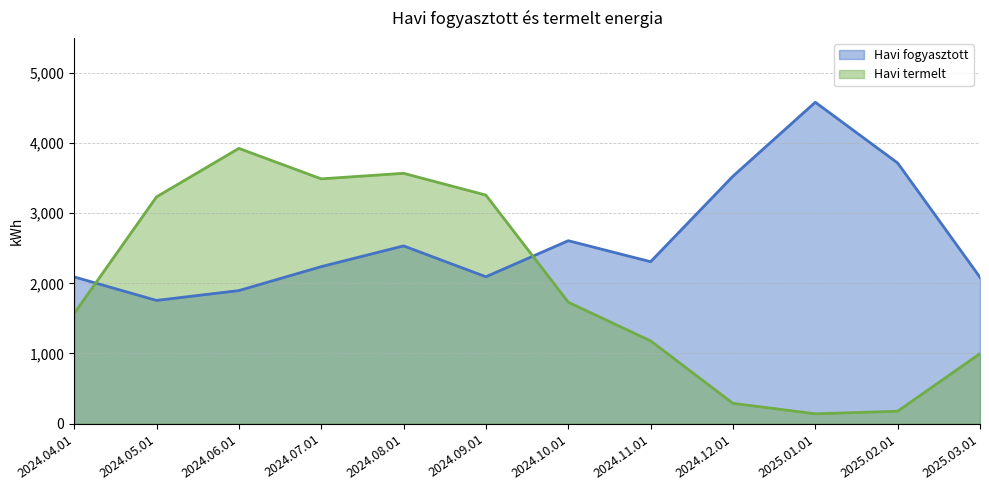

Which label corresponds to the smallest value in the chart?

2025.01.01